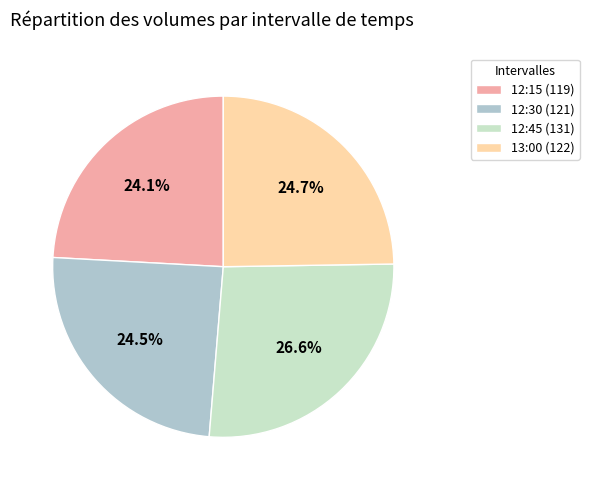

What is the ratio of the value at 12:30 (121) to the value at 12:45 (131)?

0.9